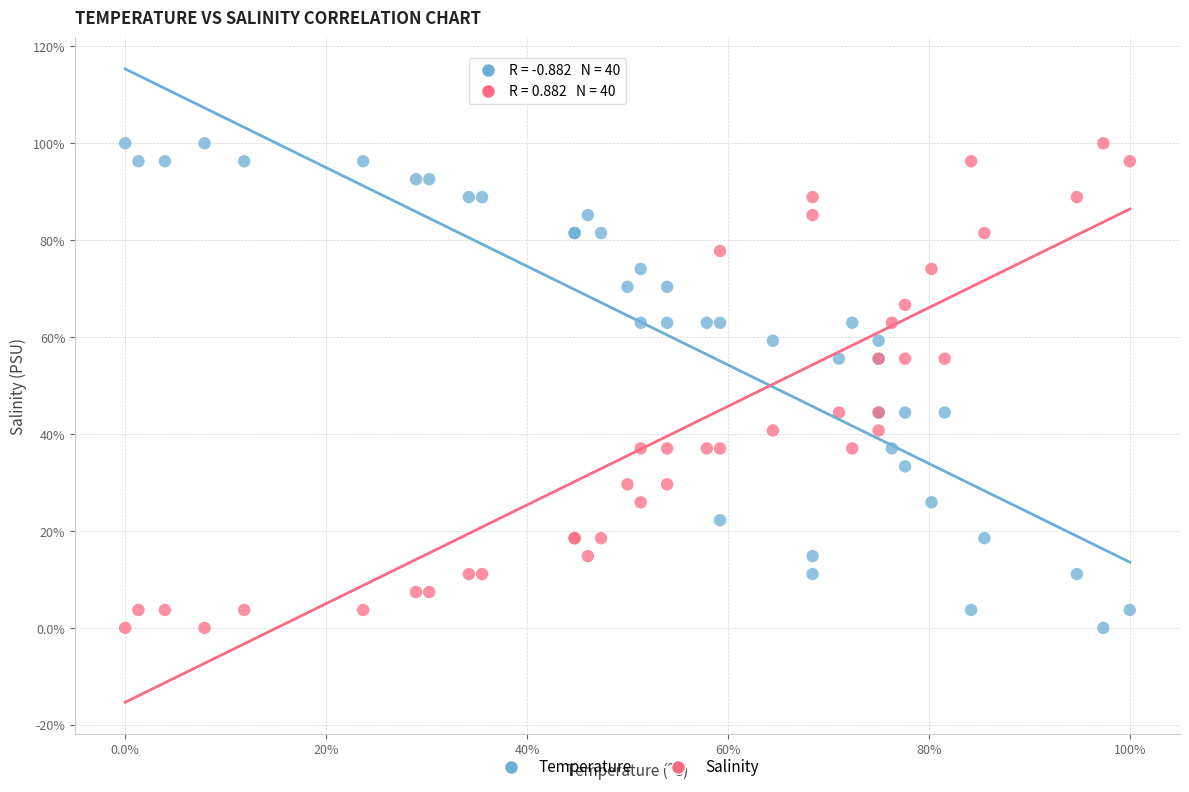

What are all the series names shown in the legend?

Temperature, Salinity